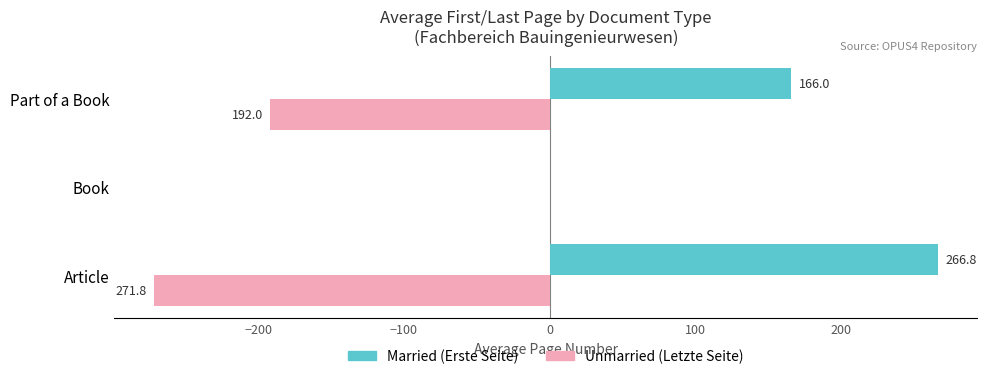

What is the total value across all series at Article?

-5.0